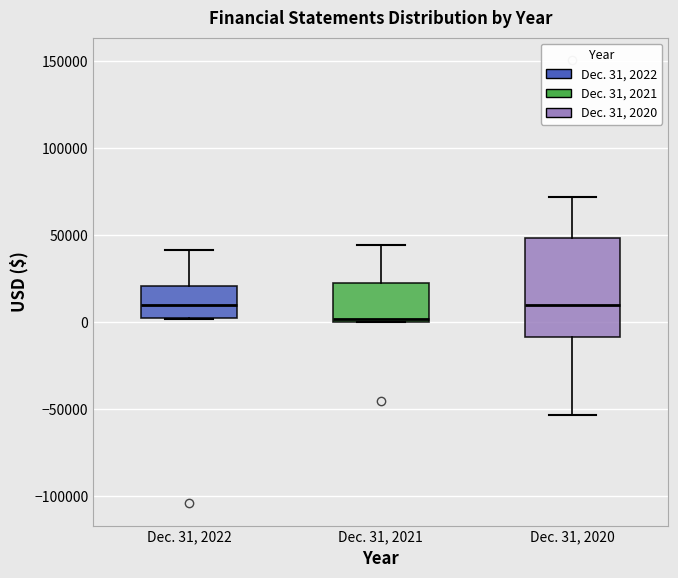

Reading left to right, transcribe this box plot: for each box, give where its median line is, the range the box spans, and where its two whiskers end, as read against the y-axis. The values are not printed on the chart, so give them approximately, as read against the axis.

Dec. 31, 2022: median 10000, box 0 to 20000, whiskers 0 to 40000
Dec. 31, 2021: median 0 (just above the box's lower edge), box 0 to 20000, whiskers 0 to 45000
Dec. 31, 2020: median 10000, box -10000 to 50000, whiskers -55000 to 70000